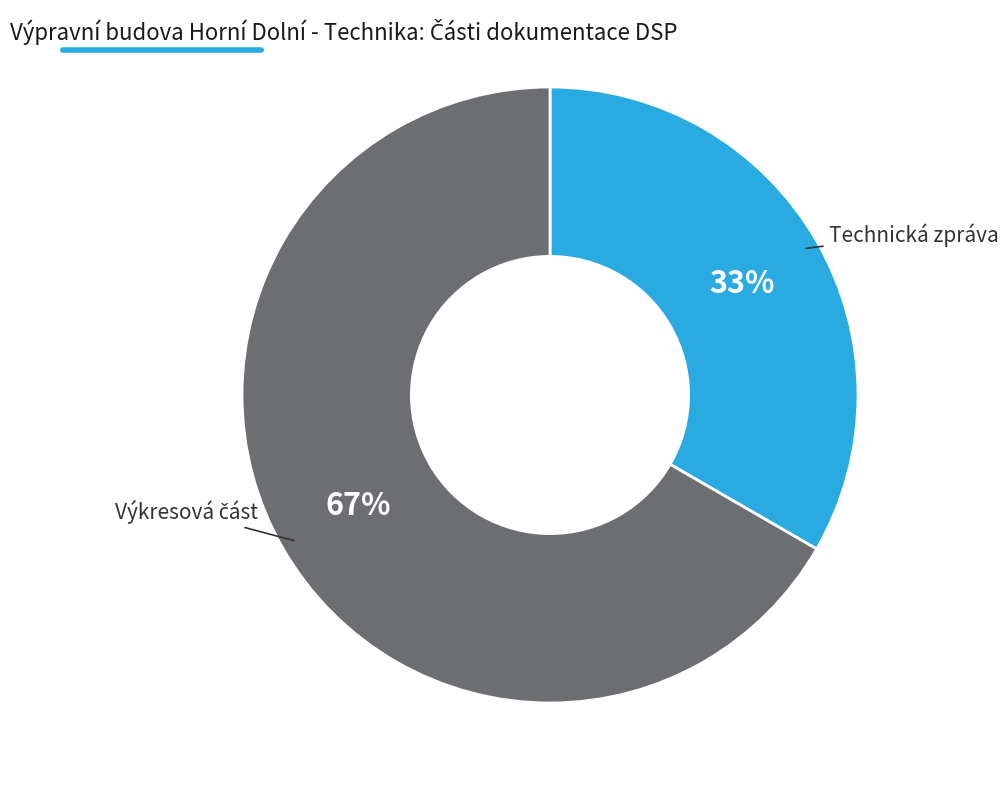

Does any single category account for the majority?

Yes